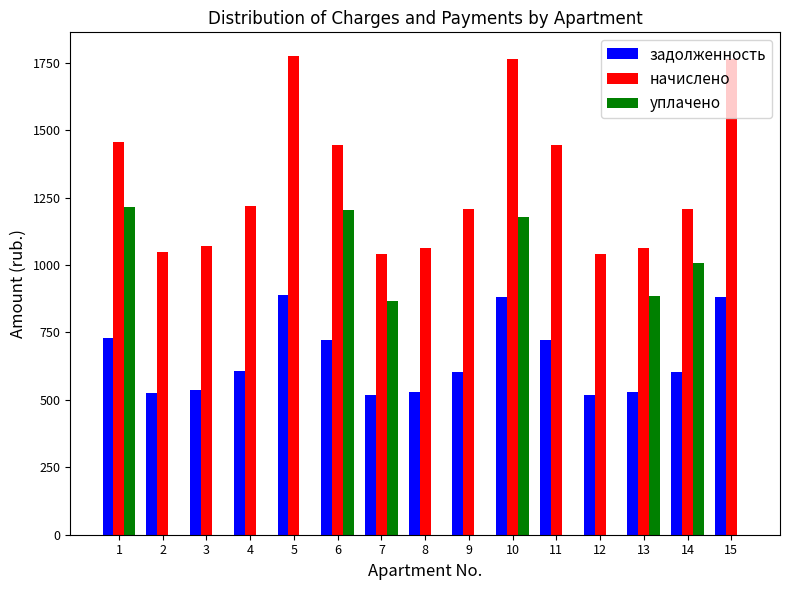

Between 6 and 9, which series saw the biggest shift?

уплачено